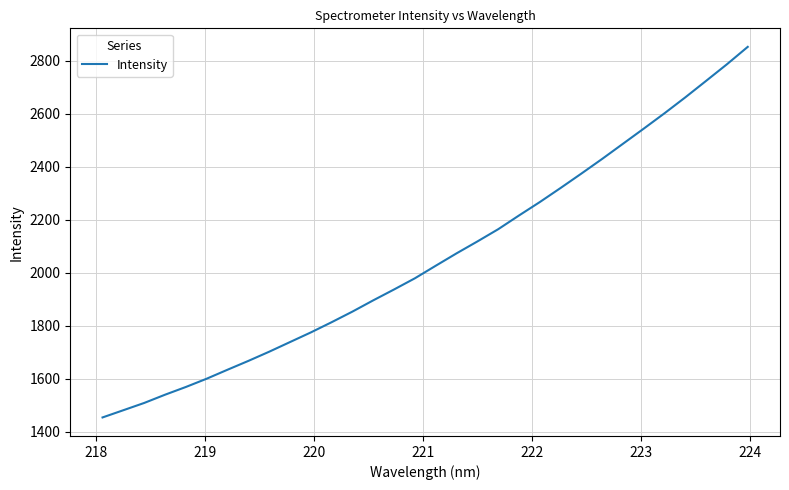

What is the minimum value shown in the chart?

1454.6